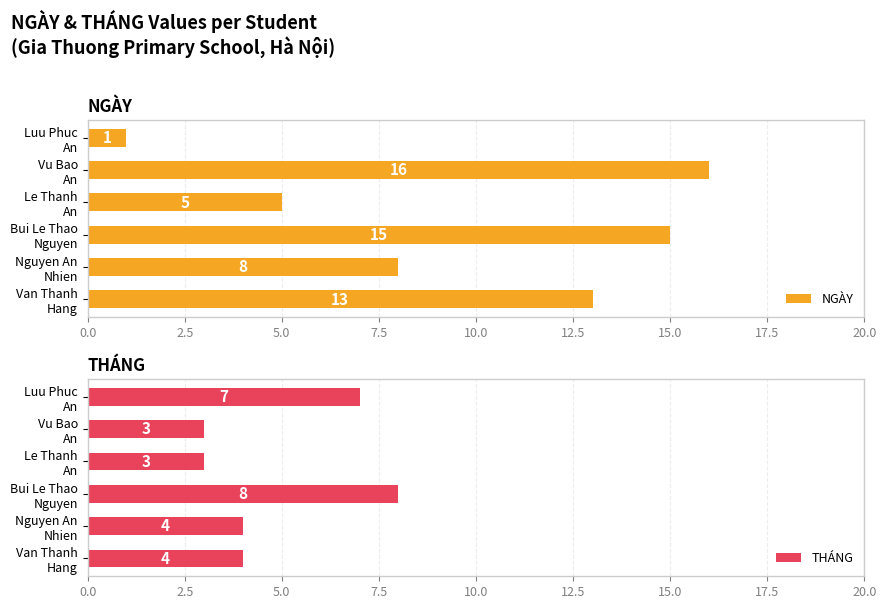

Reading left to right, transcribe all the data shown in this chart.

NGÀY: 13	8	15	5	16	1
THÁNG: 4	4	8	3	3	7